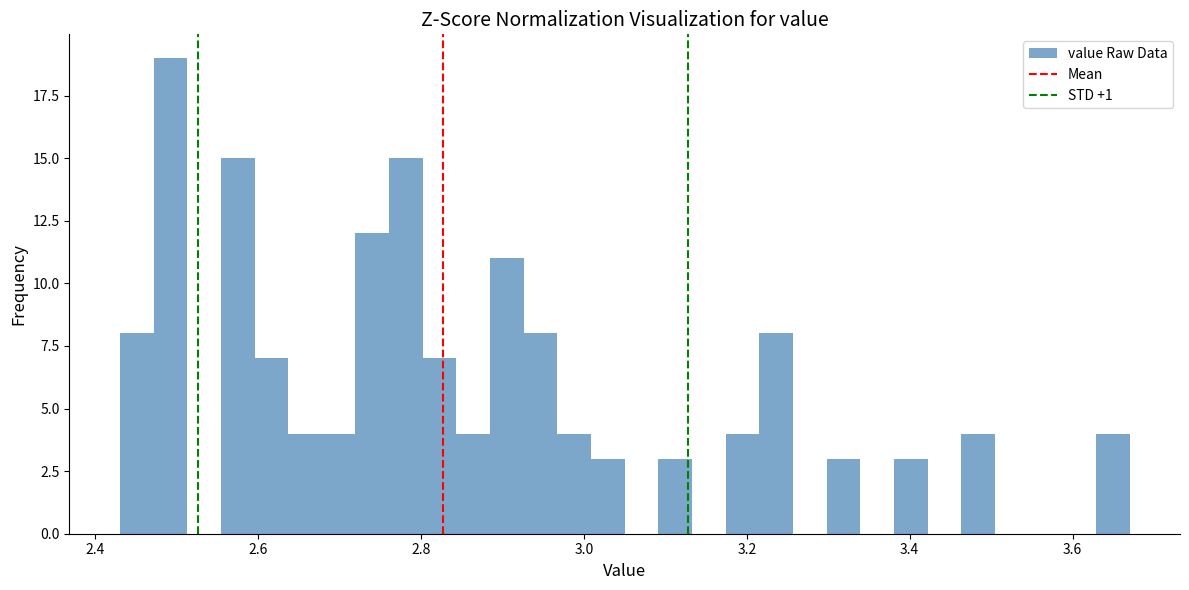

Read against the x-axis, roughly where is the centre of the tallest bar?

2.50